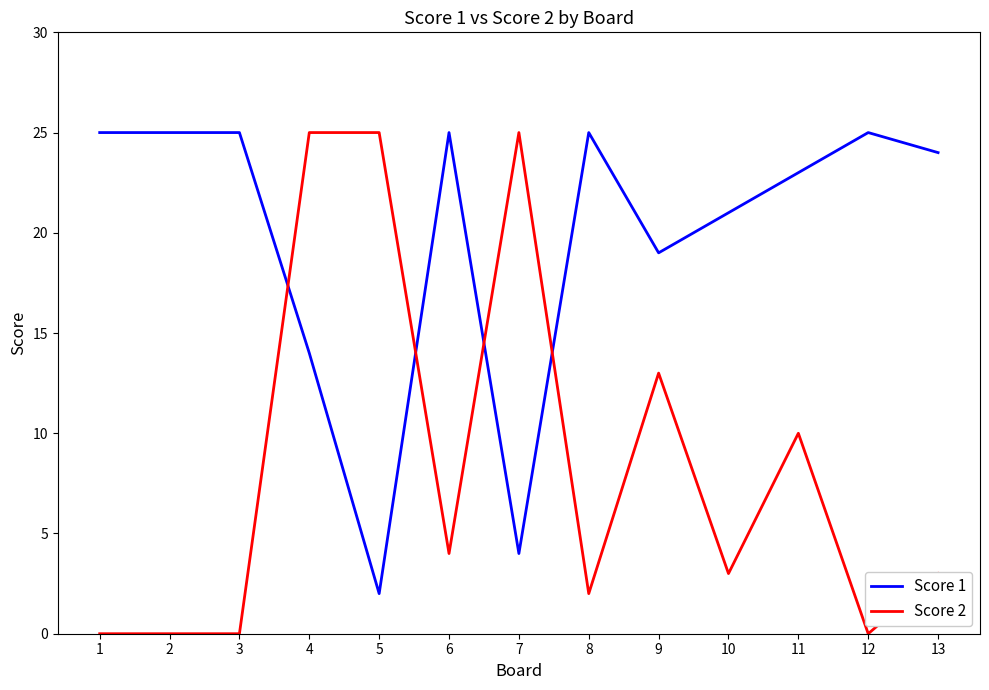

At how many categories does at least one series exceed 22?

11